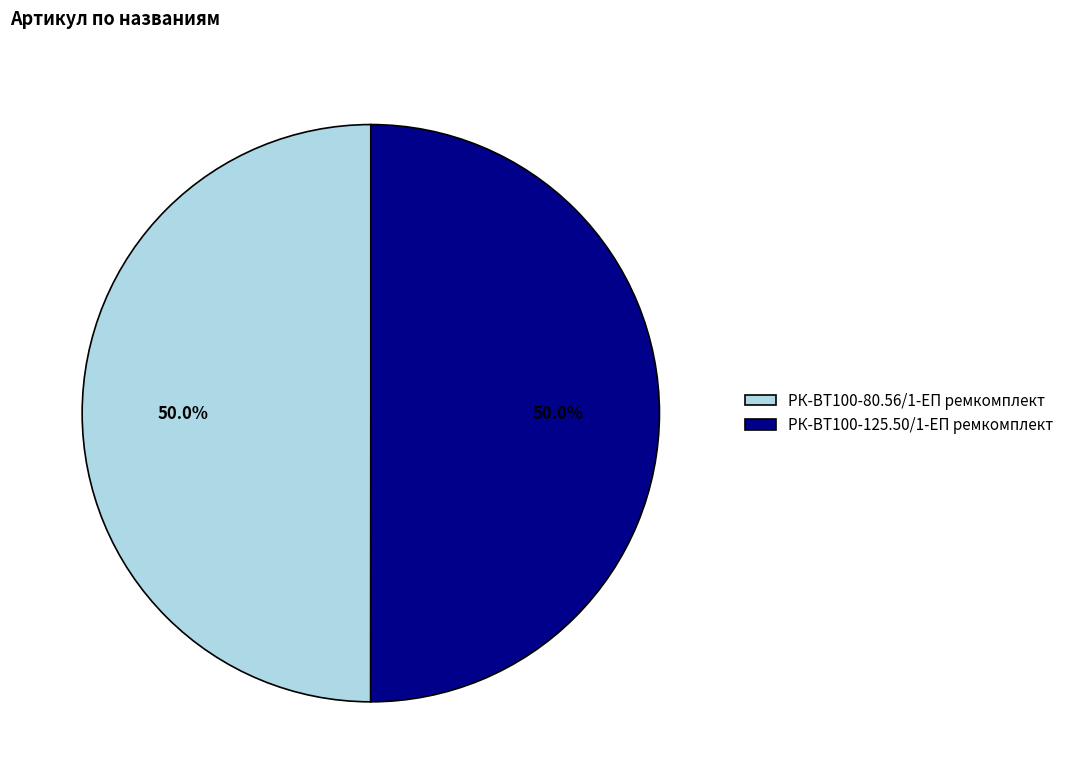

To the nearest percent, what portion does РК-ВТ100-80.56/1-ЕП ремкомплект represent?

50%